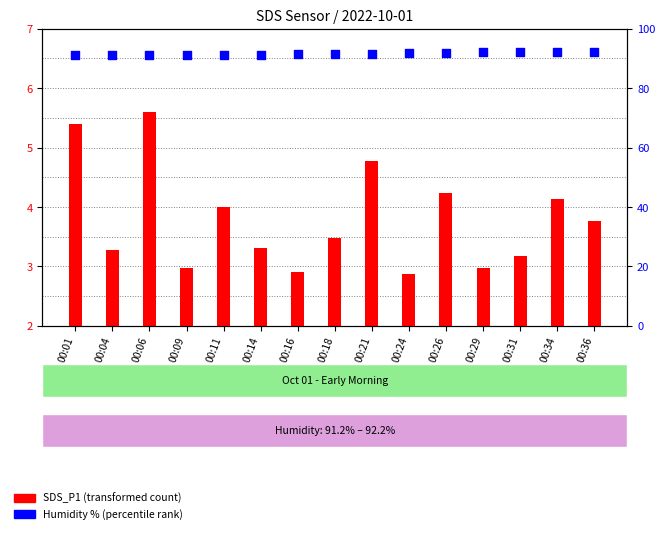

Which series contains the lowest Y value?

SDS_P1